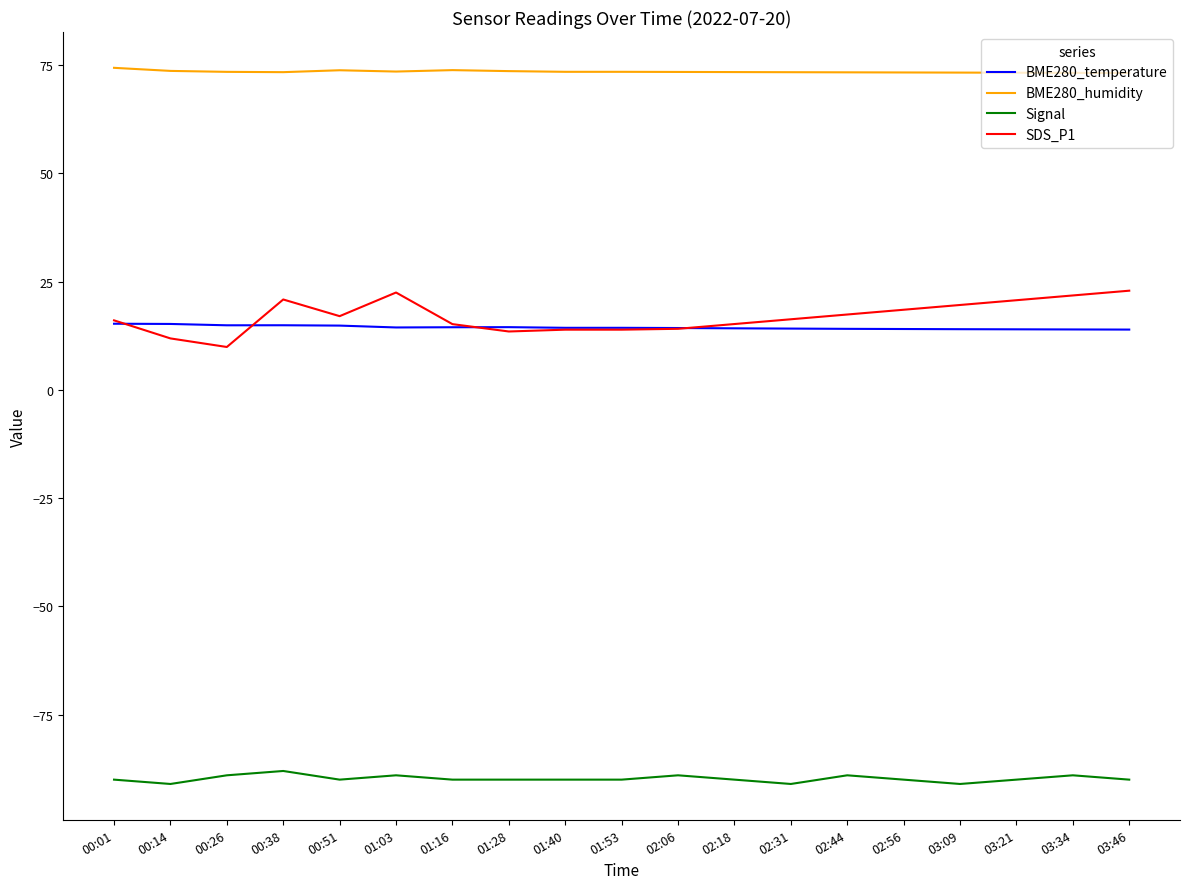

What position from the right is 01:16?

13